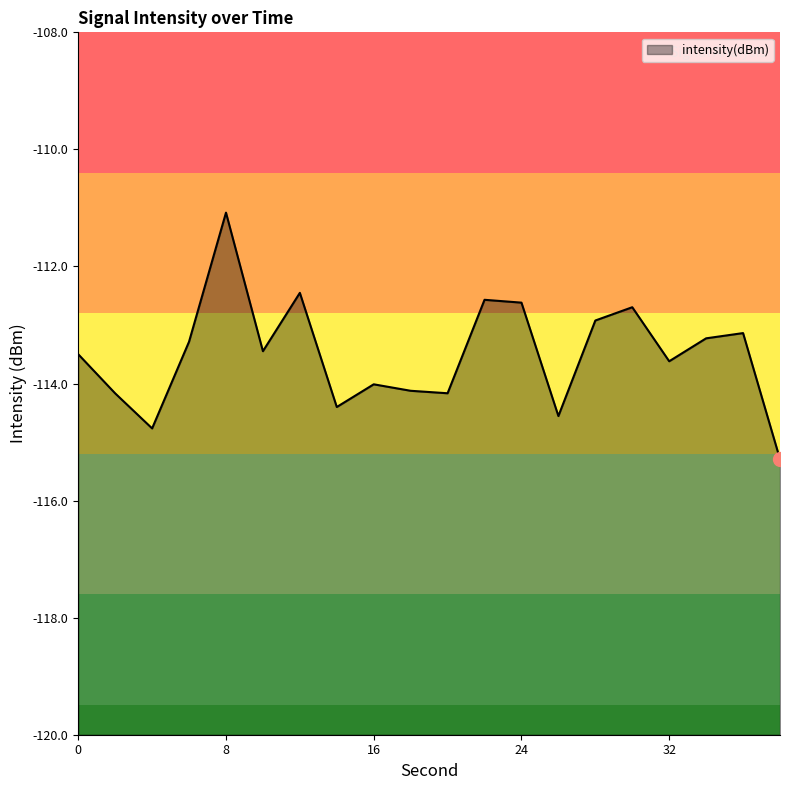

Does the chart have visible grid lines?

No